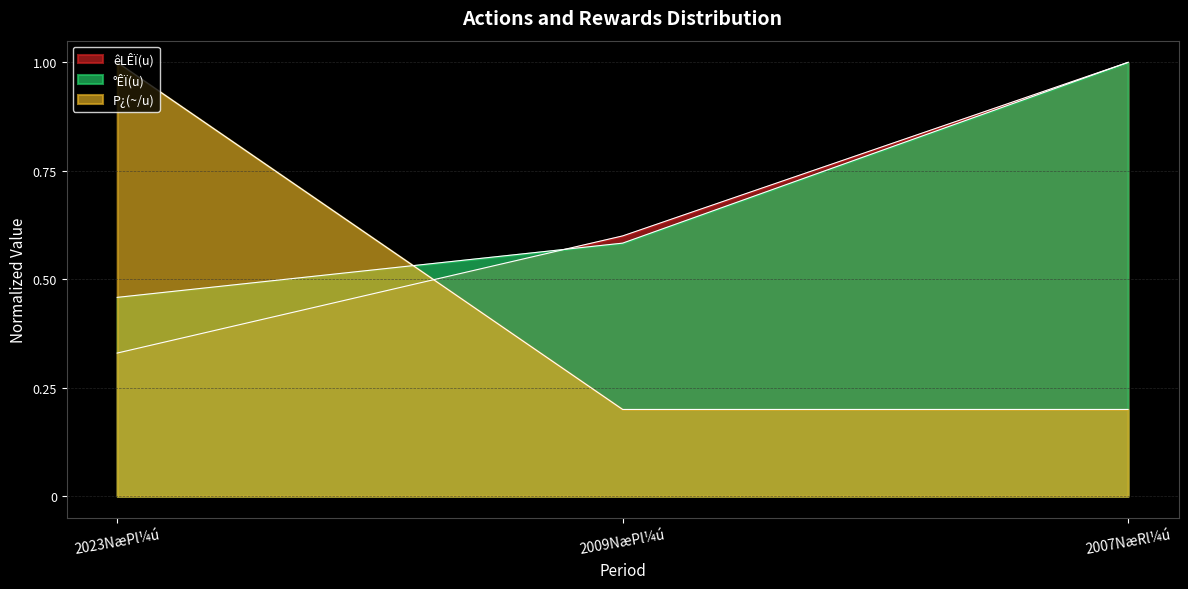

What is the greatest value displayed?

1.0